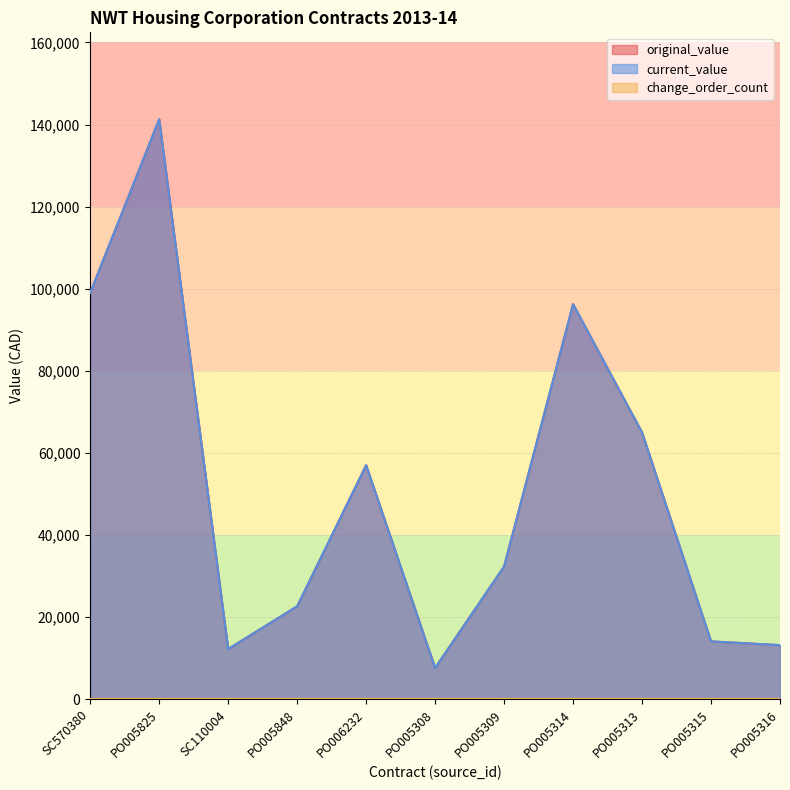

Does the chart have visible grid lines?

Yes